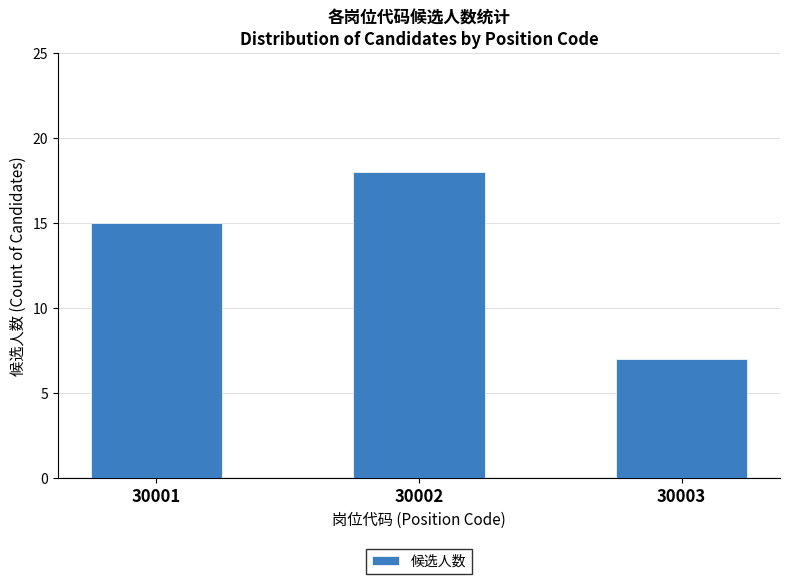

List the labels in order of value, smallest first.

30003, 30001, 30002